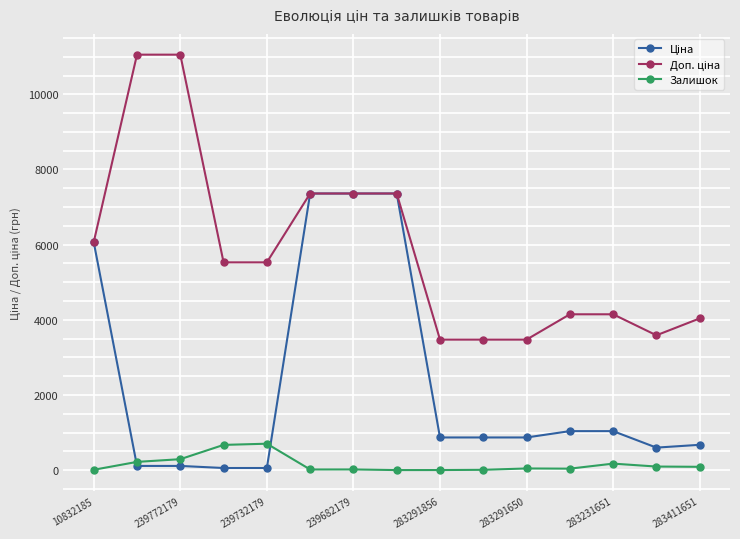

At how many categories does at least one series exceed 5361?

8